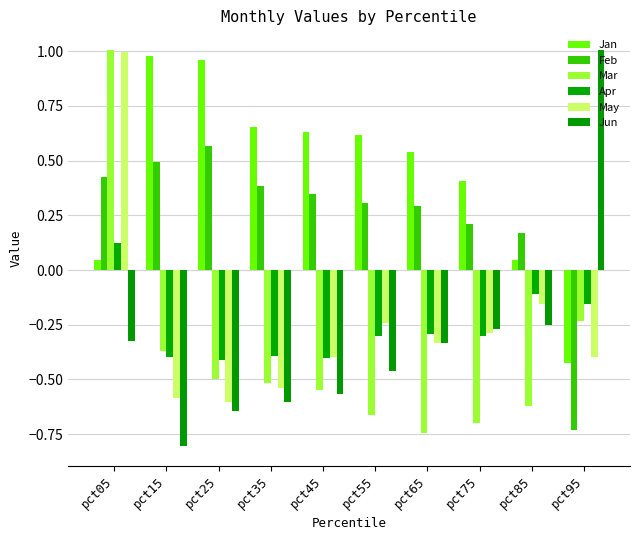

How many negative values does the May series have?

9